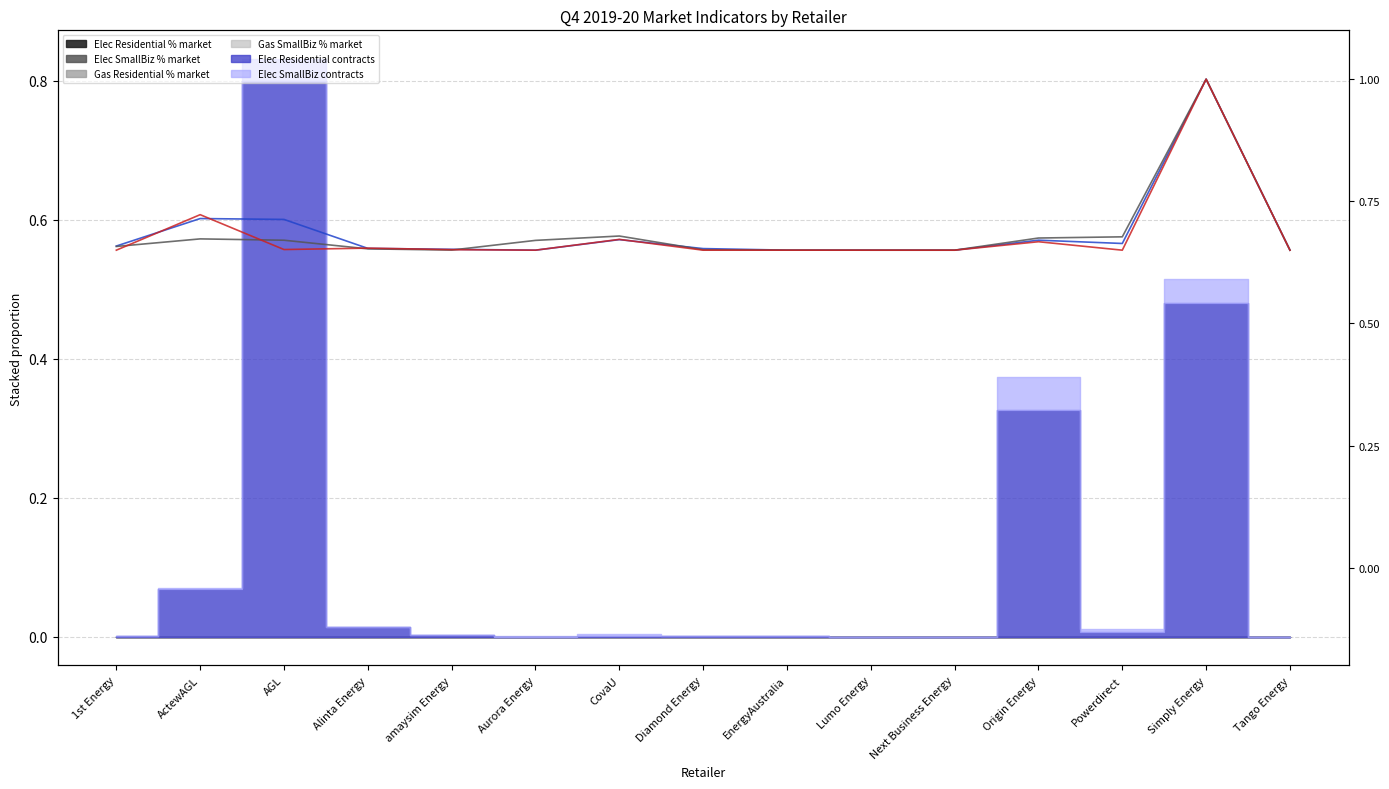

At which category is the sum across all series the highest?

Simply Energy